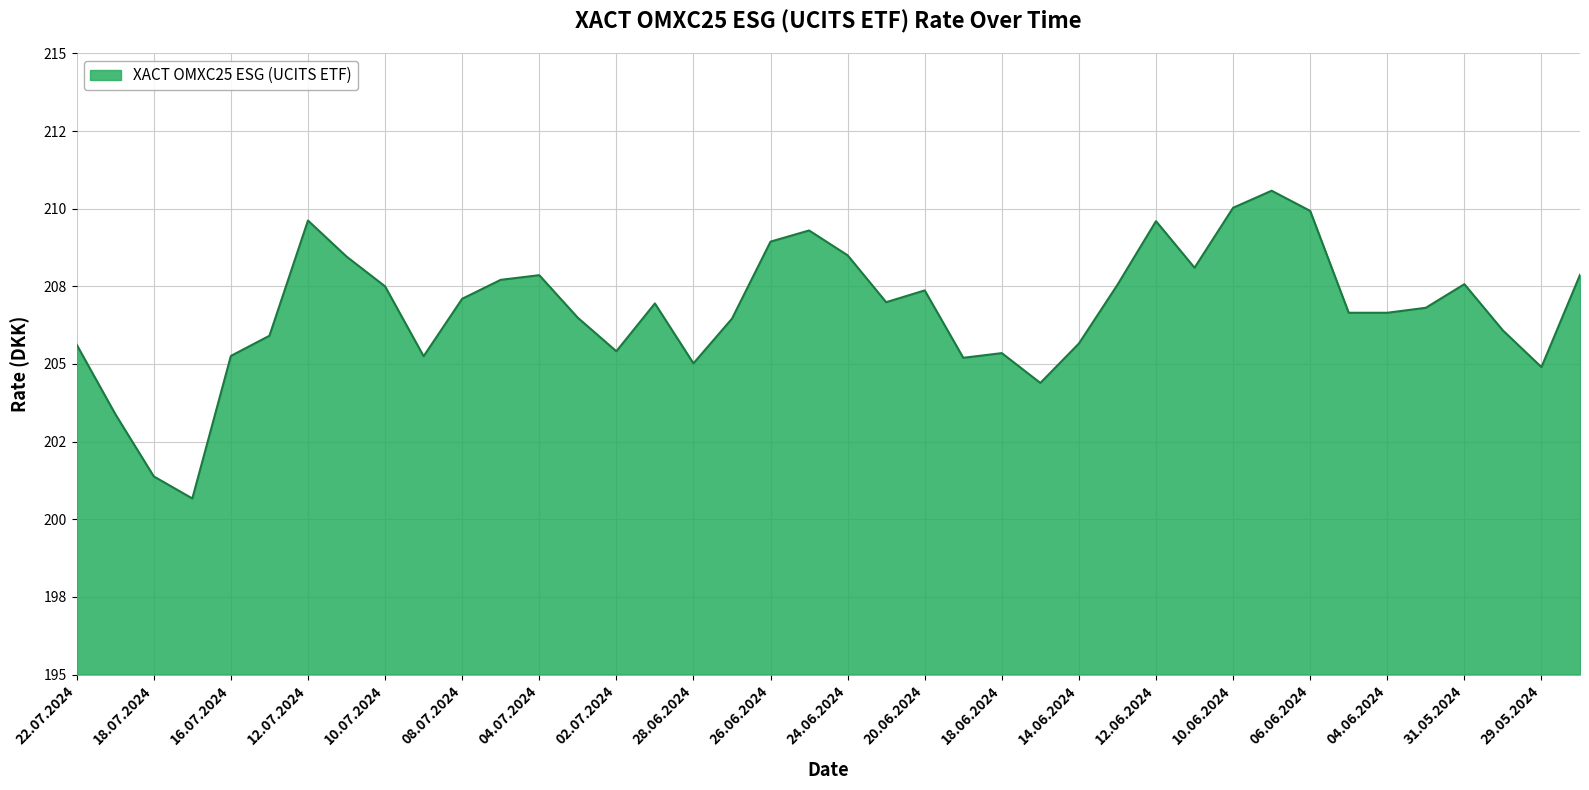

What is the average value?

206.8